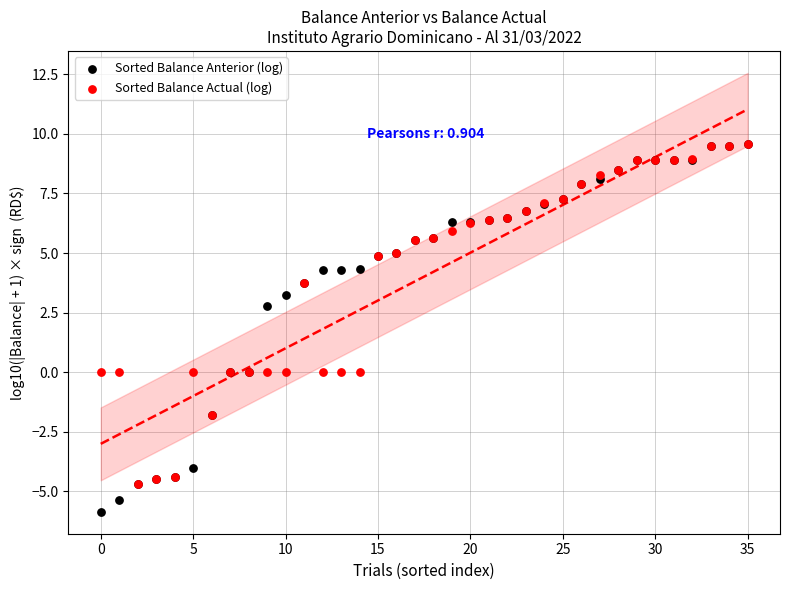

In the Sorted Balance Actual (log) series, what Y value is closest to 2?

3.7